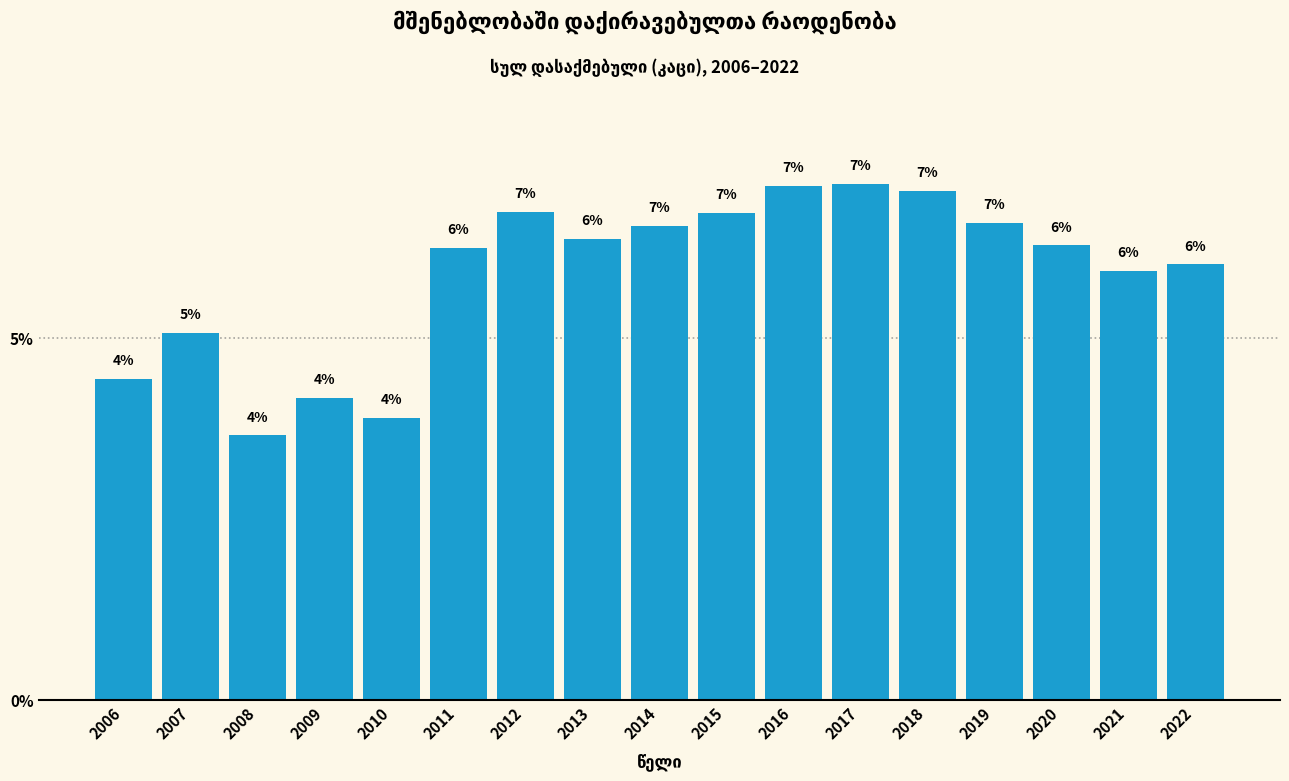

Where does the data first go above 6?

2011